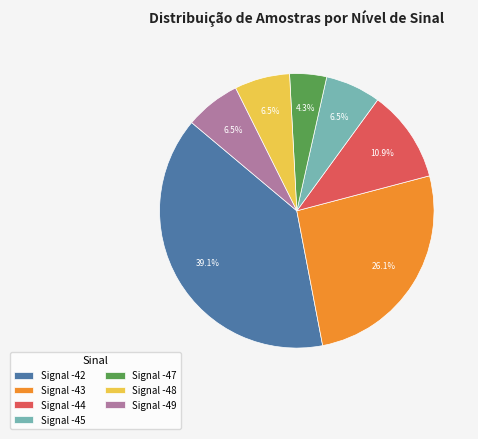

Is the sum of Signal -43 and Signal -47 greater than half?

No